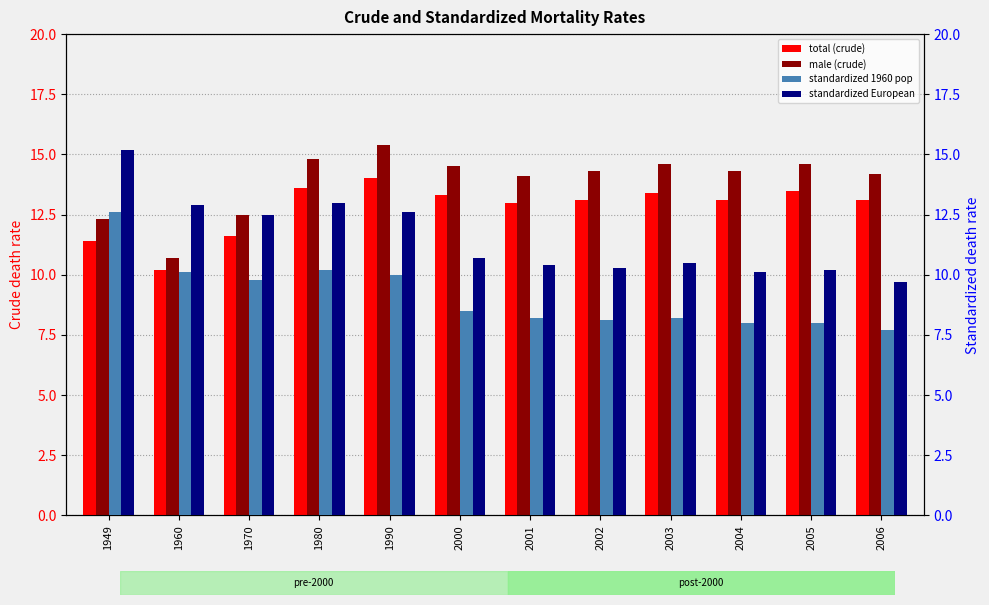

At how many categories does at least one series exceed 12?

12